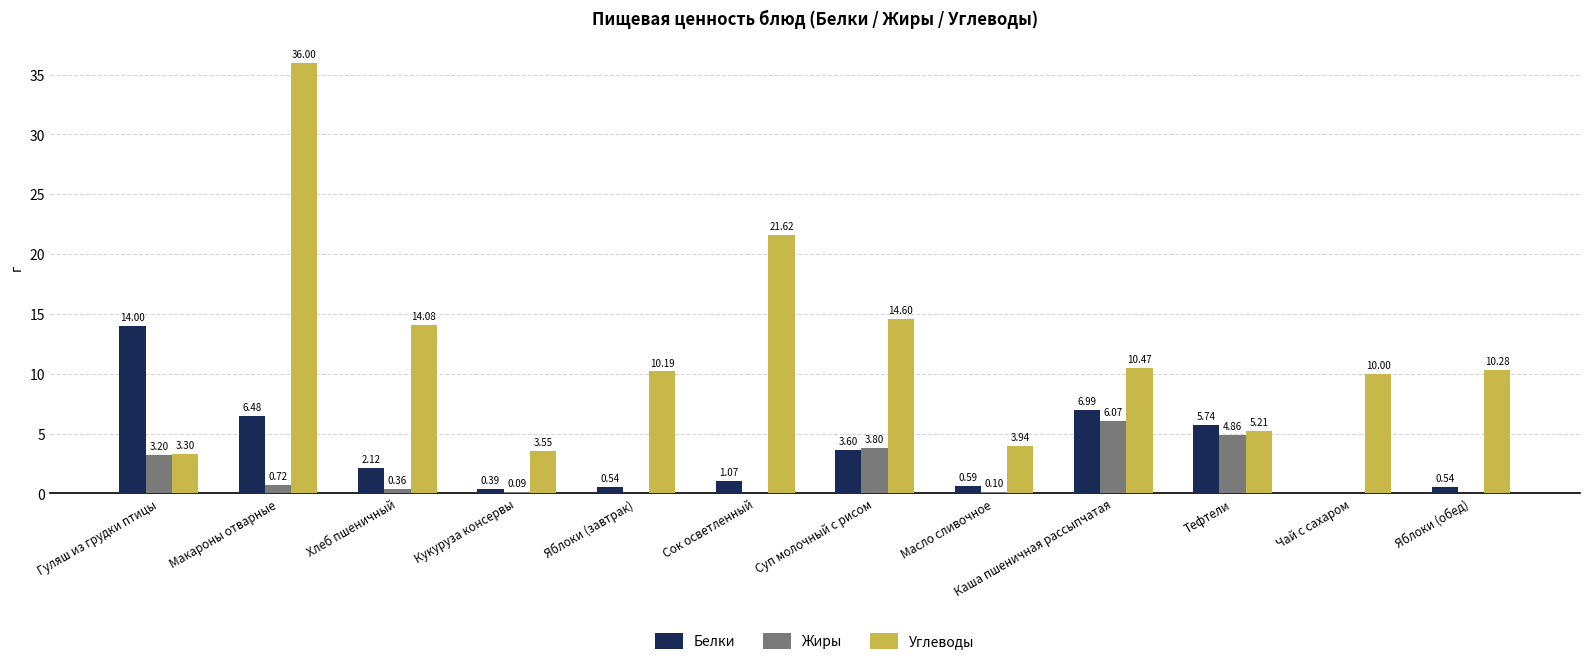

Which series has the largest range (max minus min)?

Углеводы